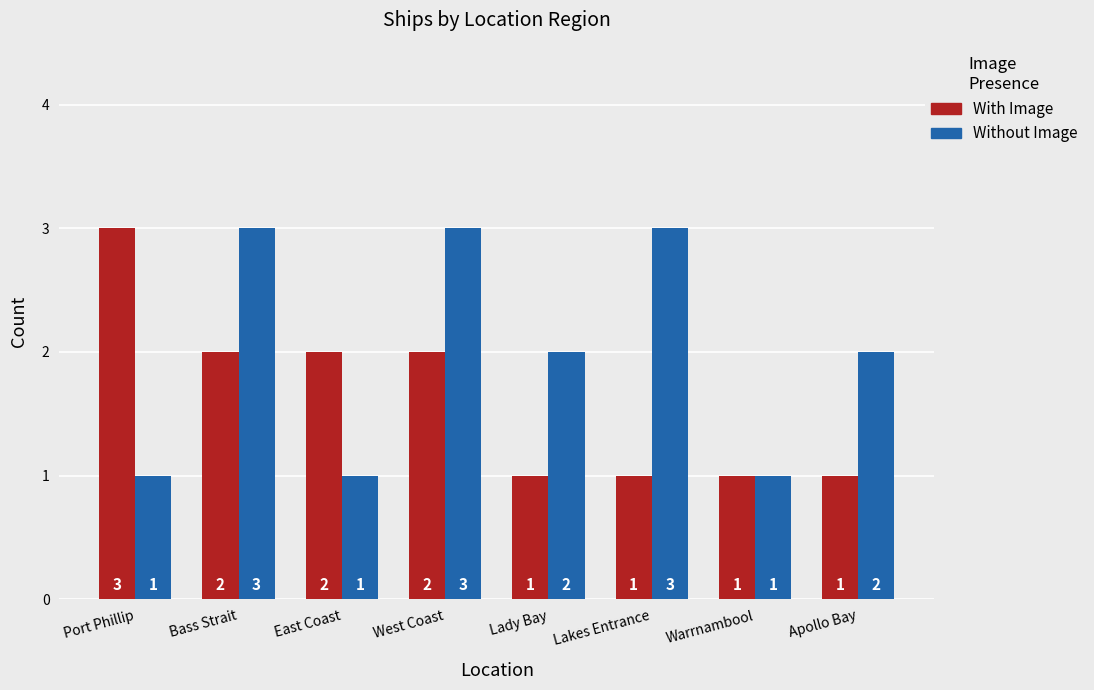

Reading left to right, list all the values displayed in this chart.

With Image: Port Phillip=3	Bass Strait=2	East Coast=2	West Coast=2	Lady Bay=1	Lakes Entrance=1	Warrnambool=1	Apollo Bay=1
Without Image: Port Phillip=1	Bass Strait=3	East Coast=1	West Coast=3	Lady Bay=2	Lakes Entrance=3	Warrnambool=1	Apollo Bay=2